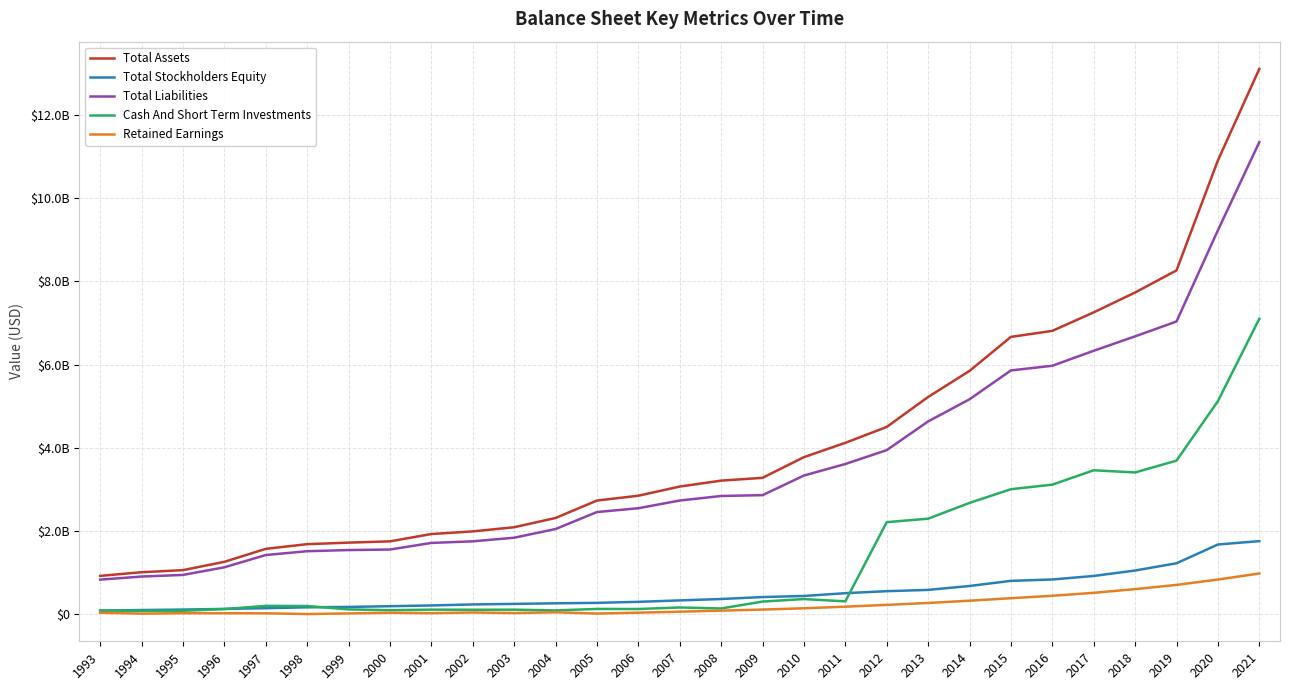

True or false: Total Liabilities has a value of 1841084677 at 2003.

True